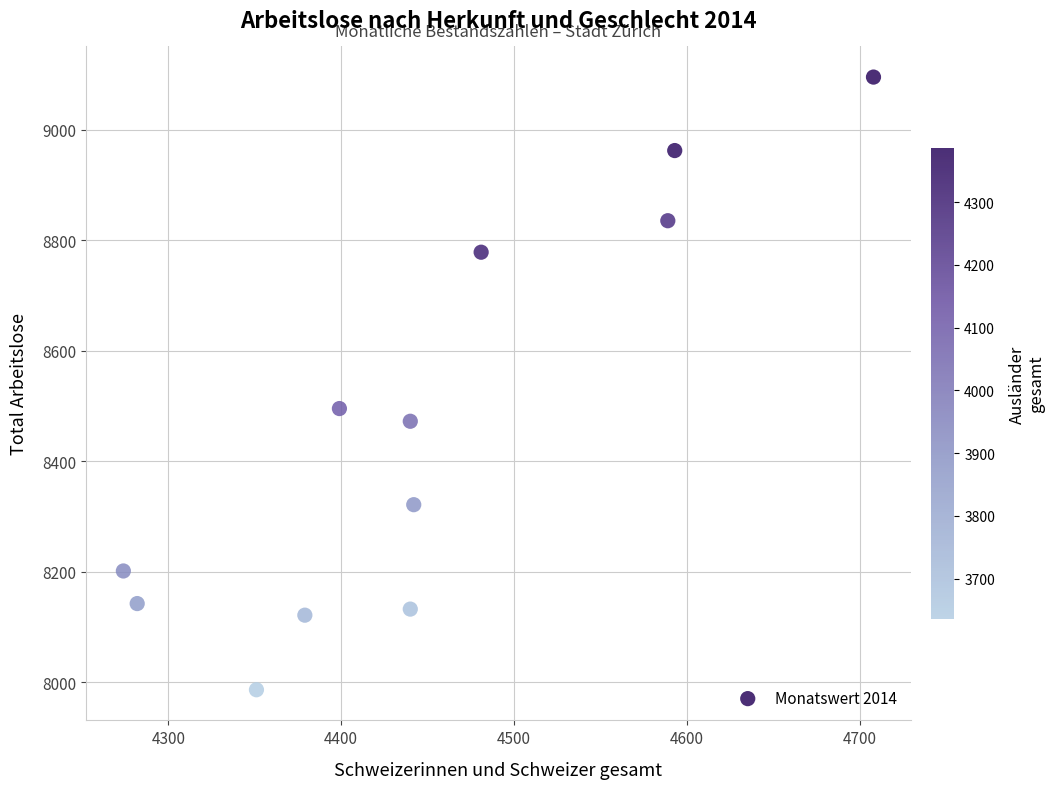

What is the average X value?

4448